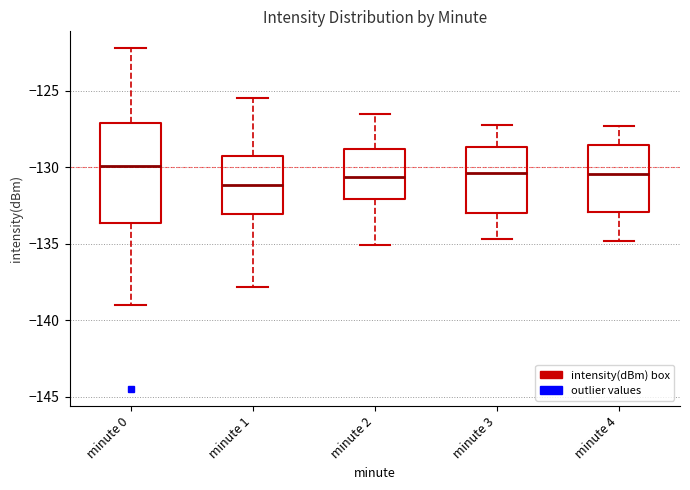

Where does the upper whisker of the box for minute 4 end on the y-axis? The values are not printed on the chart, so give them approximately, as read against the axis.

-127.5